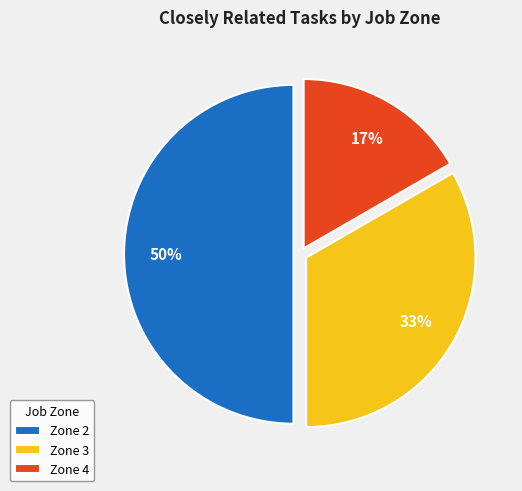

What is the ratio of the value at Zone 3 to the value at Zone 2?

0.7